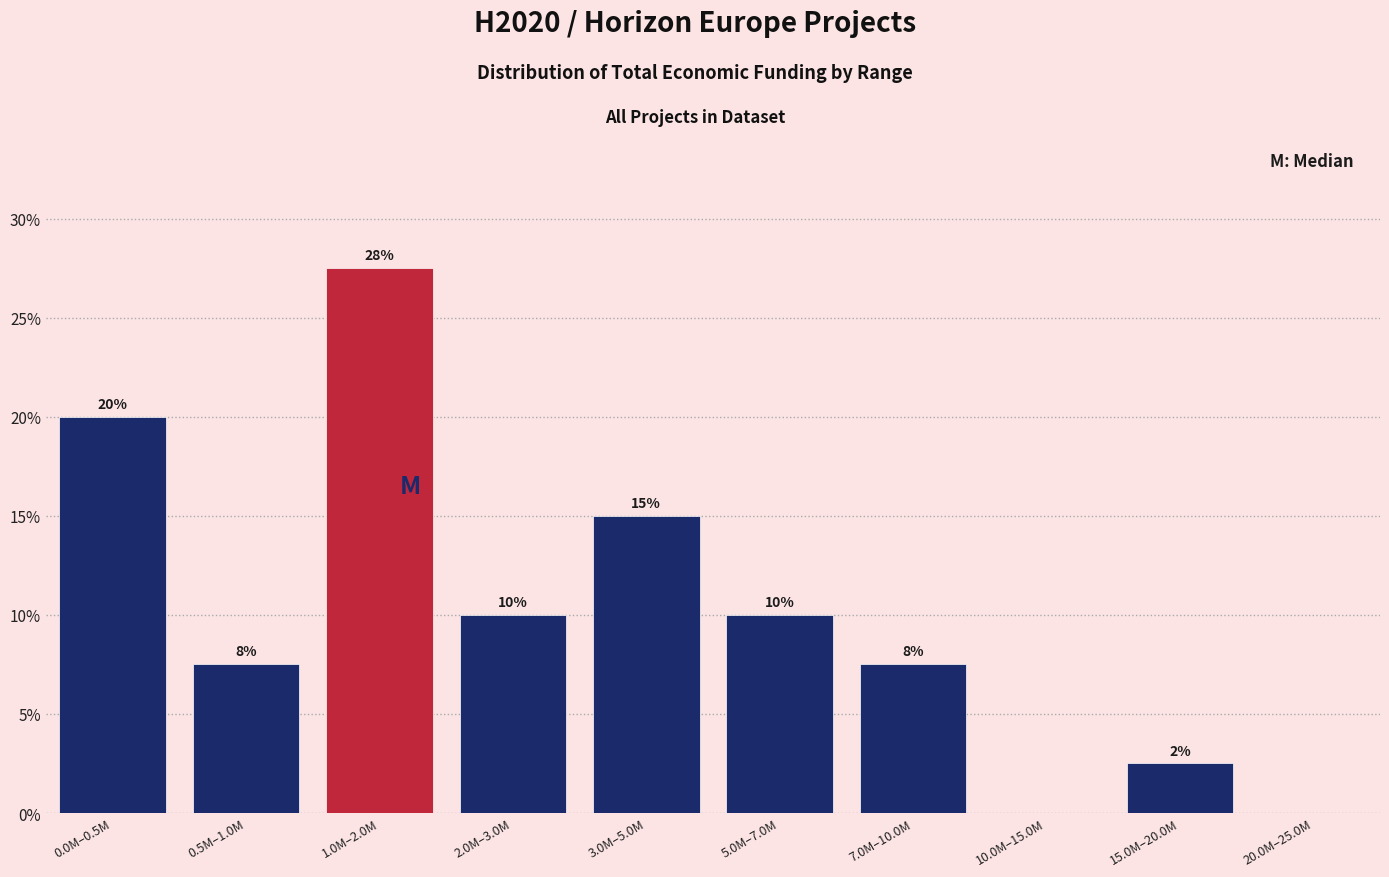

What is the greatest value displayed?

27.5